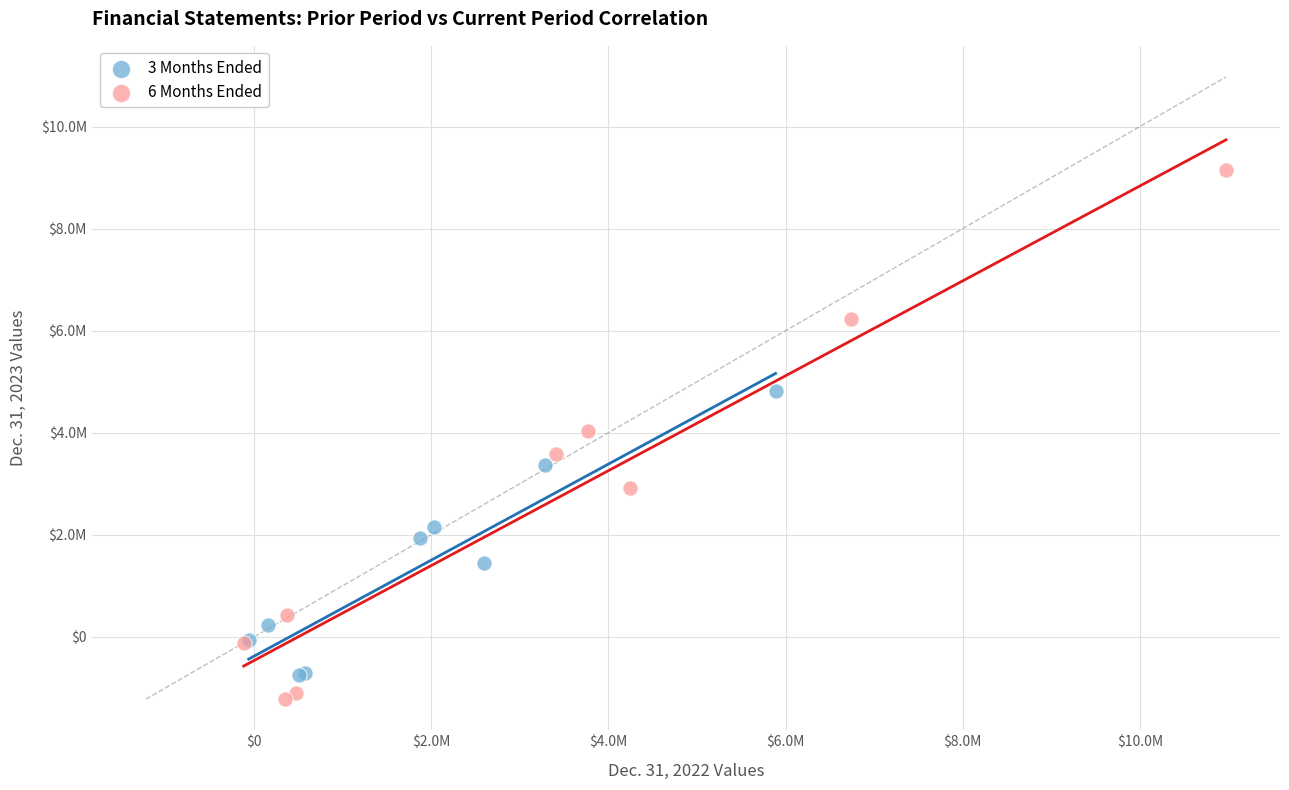

Which series reaches the minimum Y coordinate?

6 Months Ended